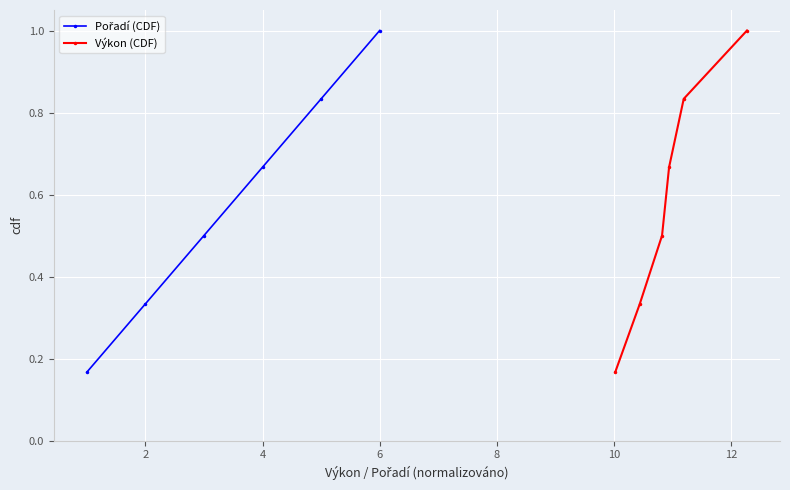

What is the difference between the maximum and minimum values in the Výkon (CDF) series?

0.8